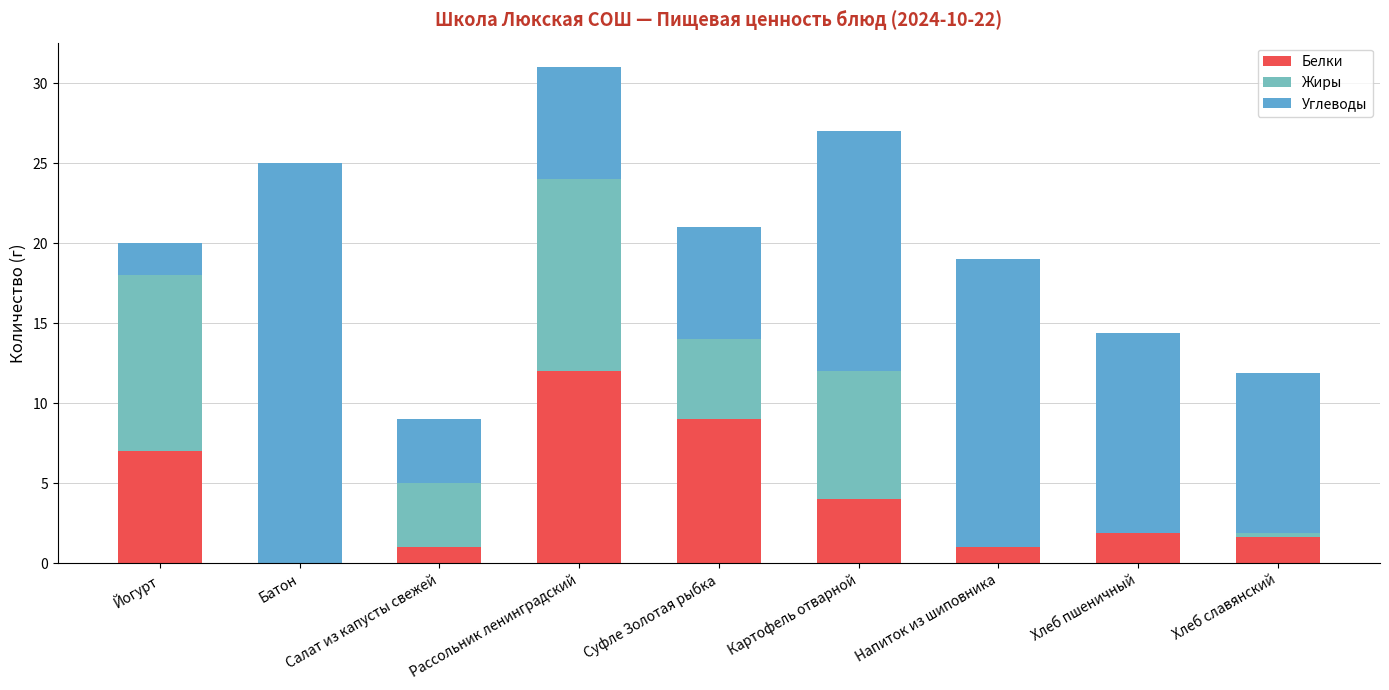

List the labels in order of Жиры value, largest first.

Рассольник ленинградский, Йогурт, Картофель отварной, Суфле Золотая рыбка, Салат из капусты свежей, Хлеб славянский, Батон, Напиток из шиповника, Хлеб пшеничный